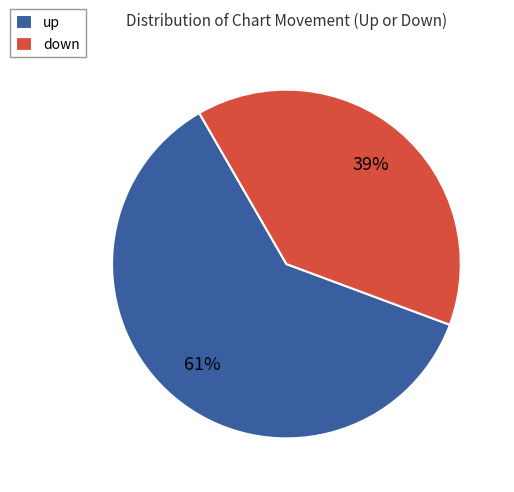

To the nearest percent, what portion does up represent?

61%